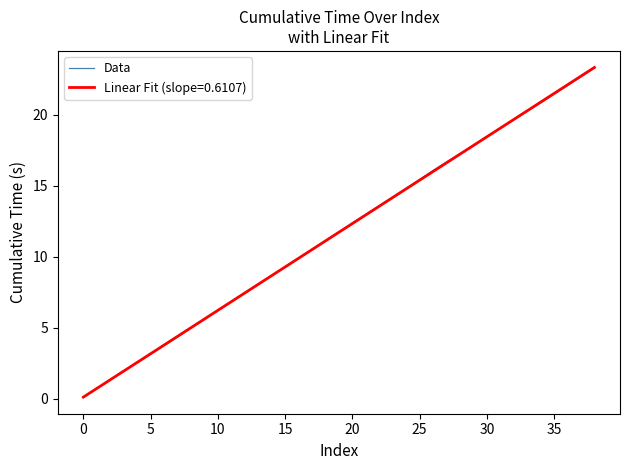

Which series has the largest range (max minus min)?

Linear Fit (slope=0.6107)